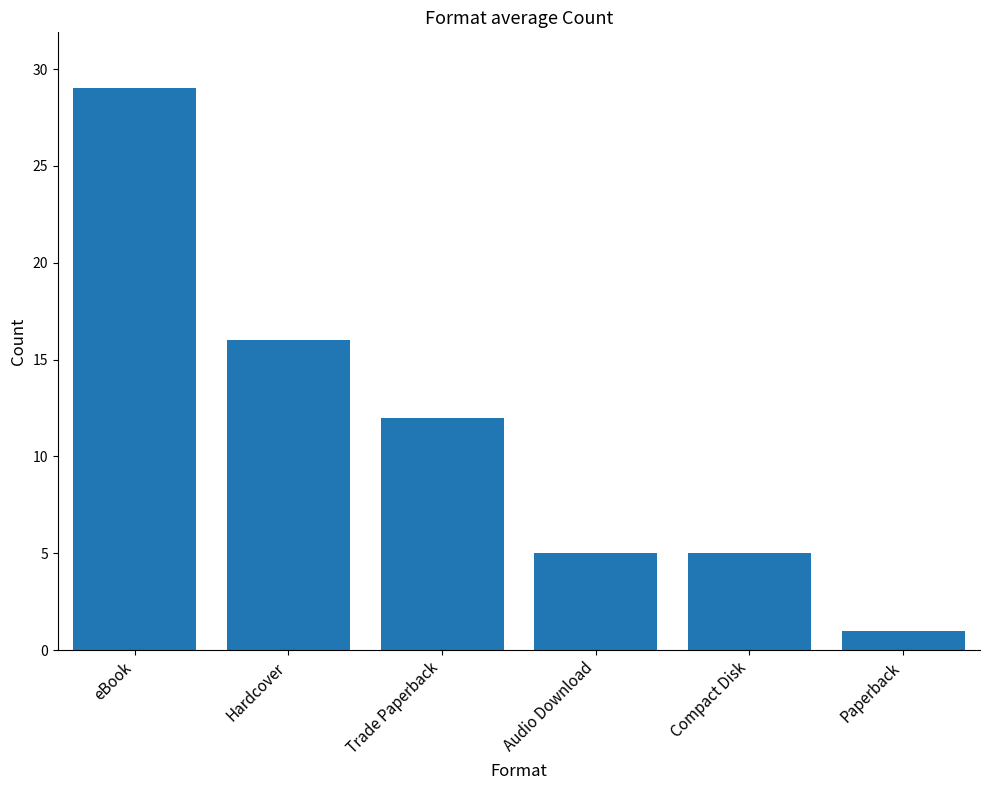

What is the average value?

11